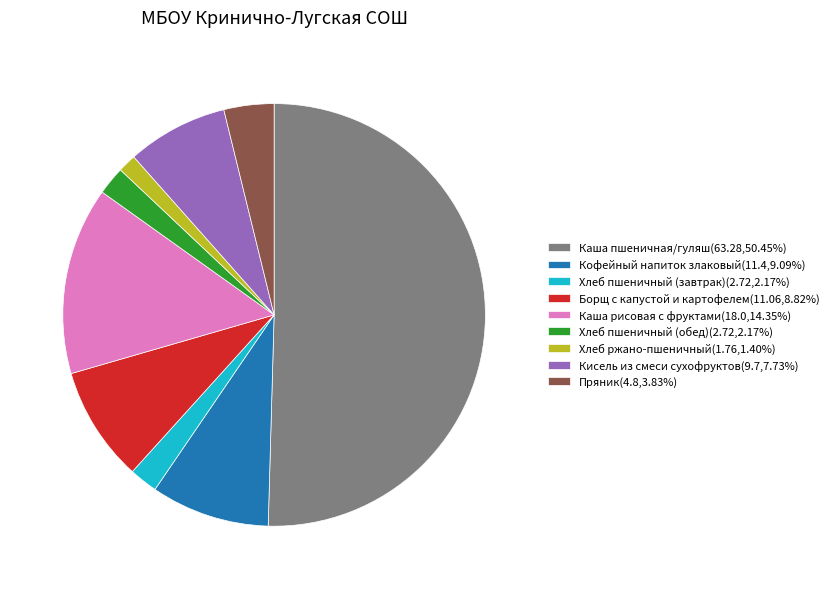

What is the ratio of the value at Каша пшеничная/гуляш(63.28,50.45%) to the value at Хлеб пшеничный (обед)(2.72,2.17%)?

23.3